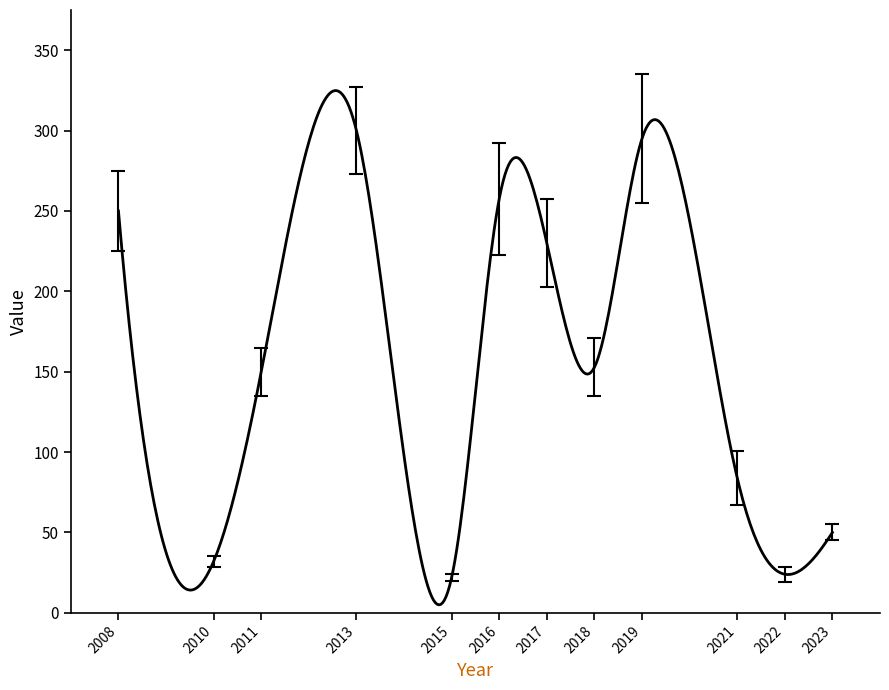

What is the greatest value displayed?

324.9